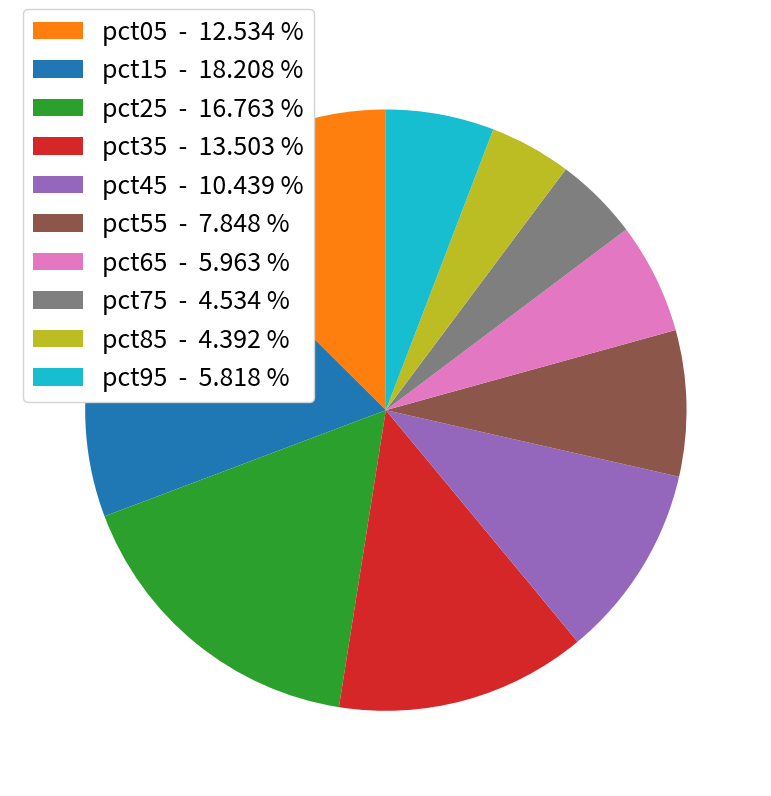

How many segments does this pie chart have?

10